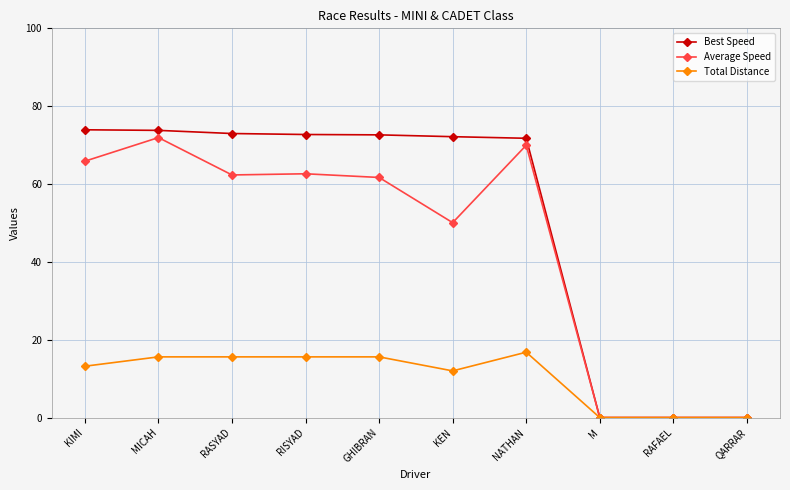

How many values in the Total Distance series exceed 15?

5